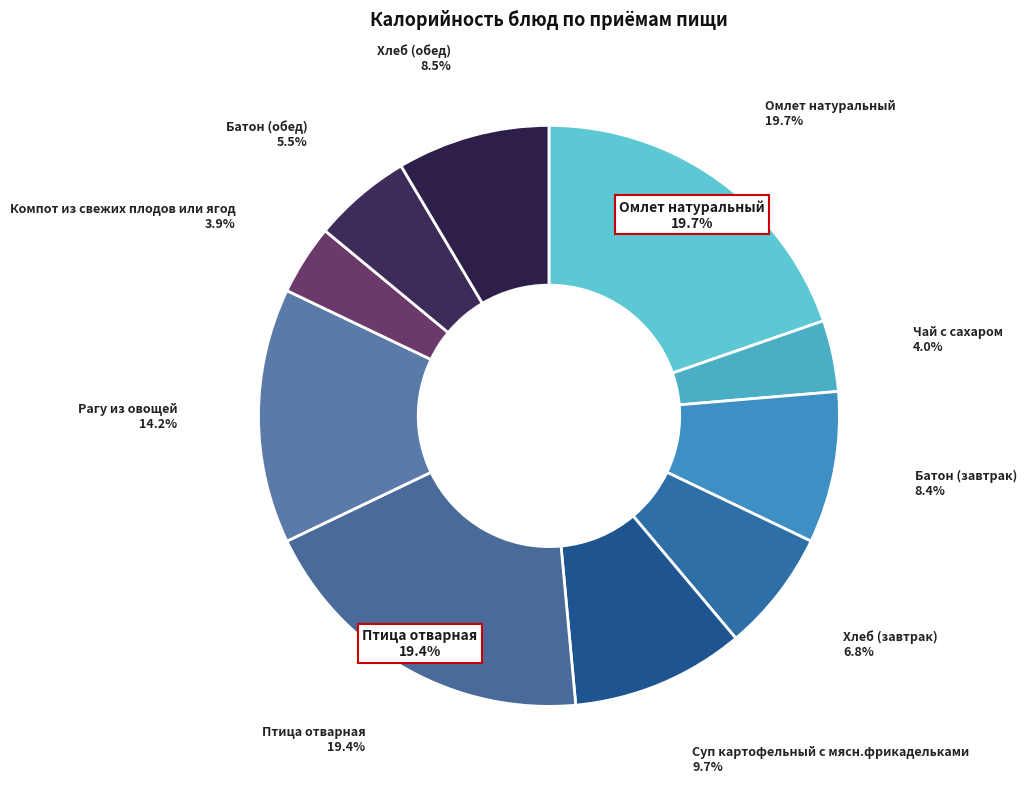

Rank the categories by value from highest to lowest.

Омлет натуральный, Птица отварная, Рагу из овощей, Суп картофельный с мясн.фрикадельками, Хлеб (обед), Батон (завтрак), Хлеб (завтрак), Батон (обед), Чай с сахаром, Компот из свежих плодов или ягод